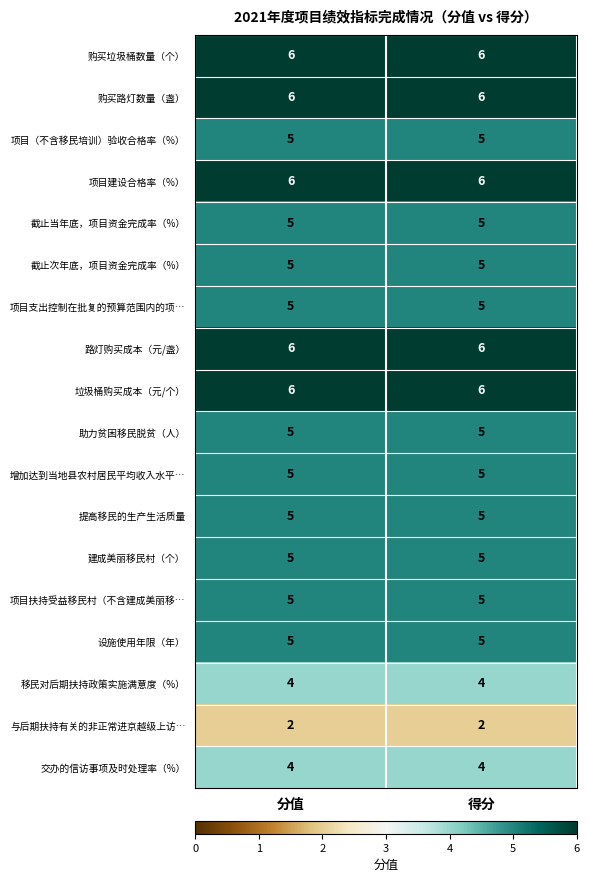

What is the greatest value displayed?

6